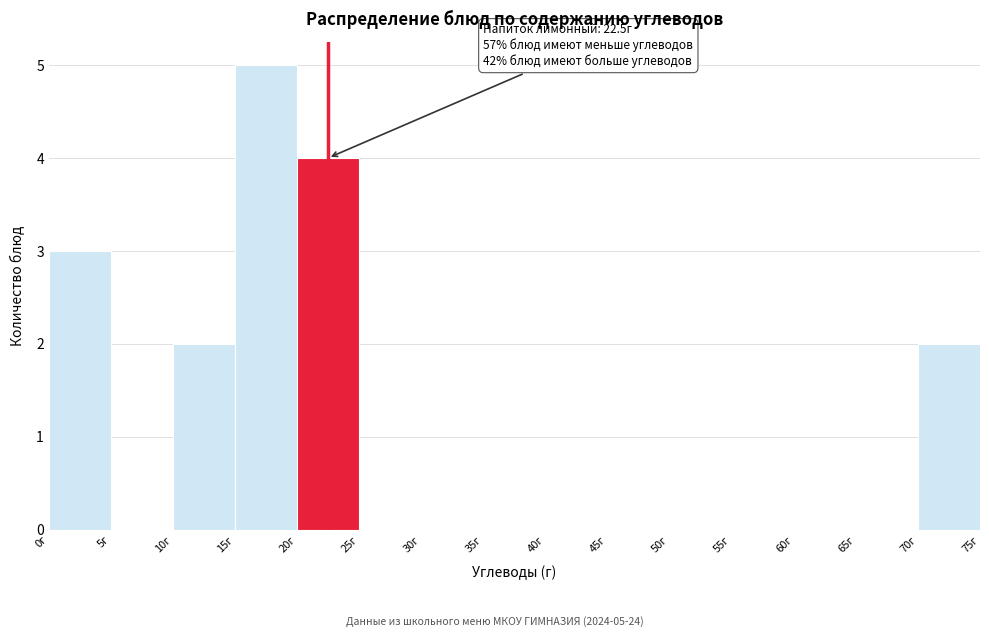

Over which range of the x-axis is the bar tallest?

15 to 20